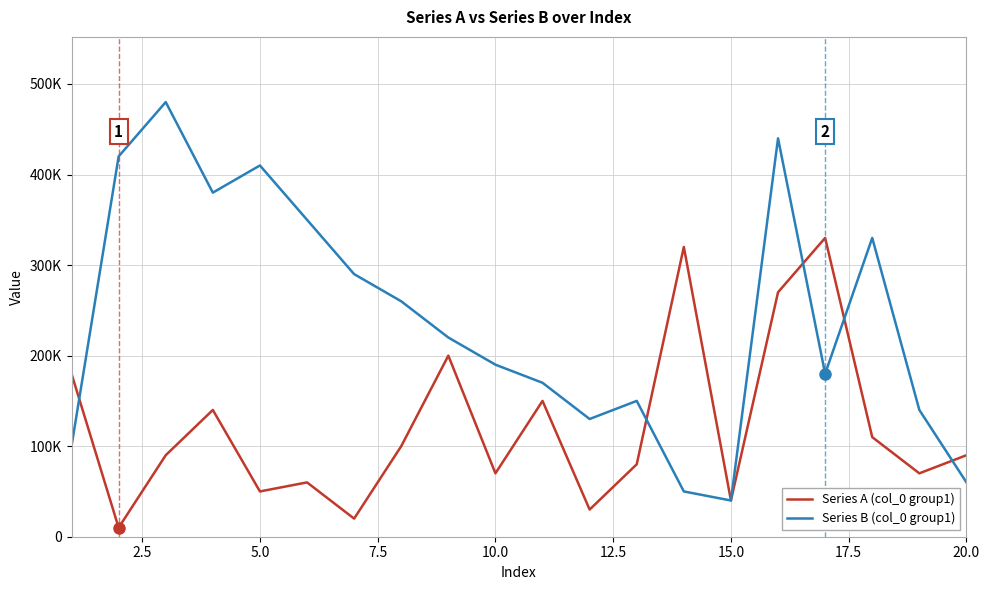

How many interior local valleys does the Series A (col_0 group1) series have?

7